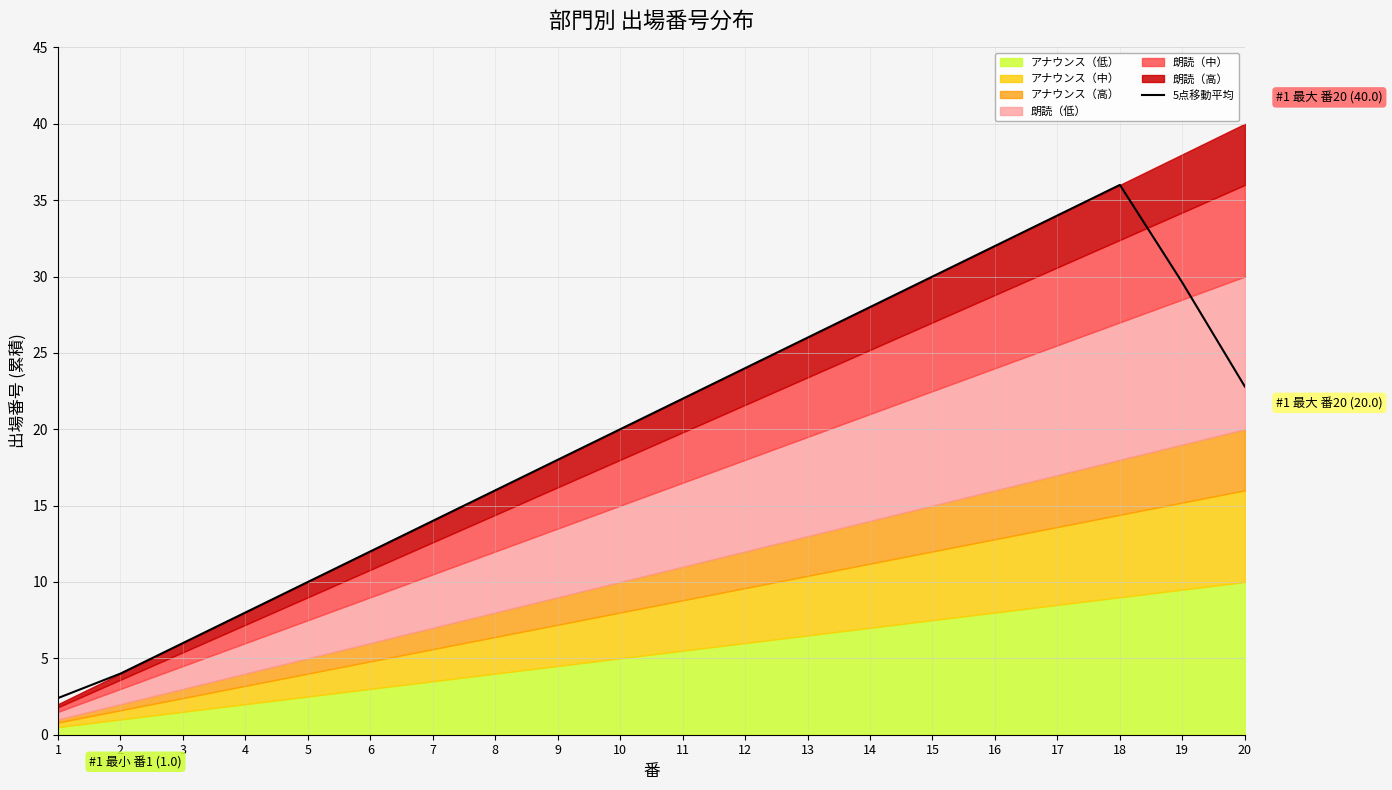

Reading right to left, what are all the values shown in this chart?

20=22.8	19=29.6	18=36.0	17=34.0	16=32.0	15=30.0	14=28.0	13=26.0	12=24.0	11=22.0	10=20.0	9=18.0	8=16.0	7=14.0	6=12.0	5=10.0	4=8.0	3=6.0	2=4.0	1=2.4